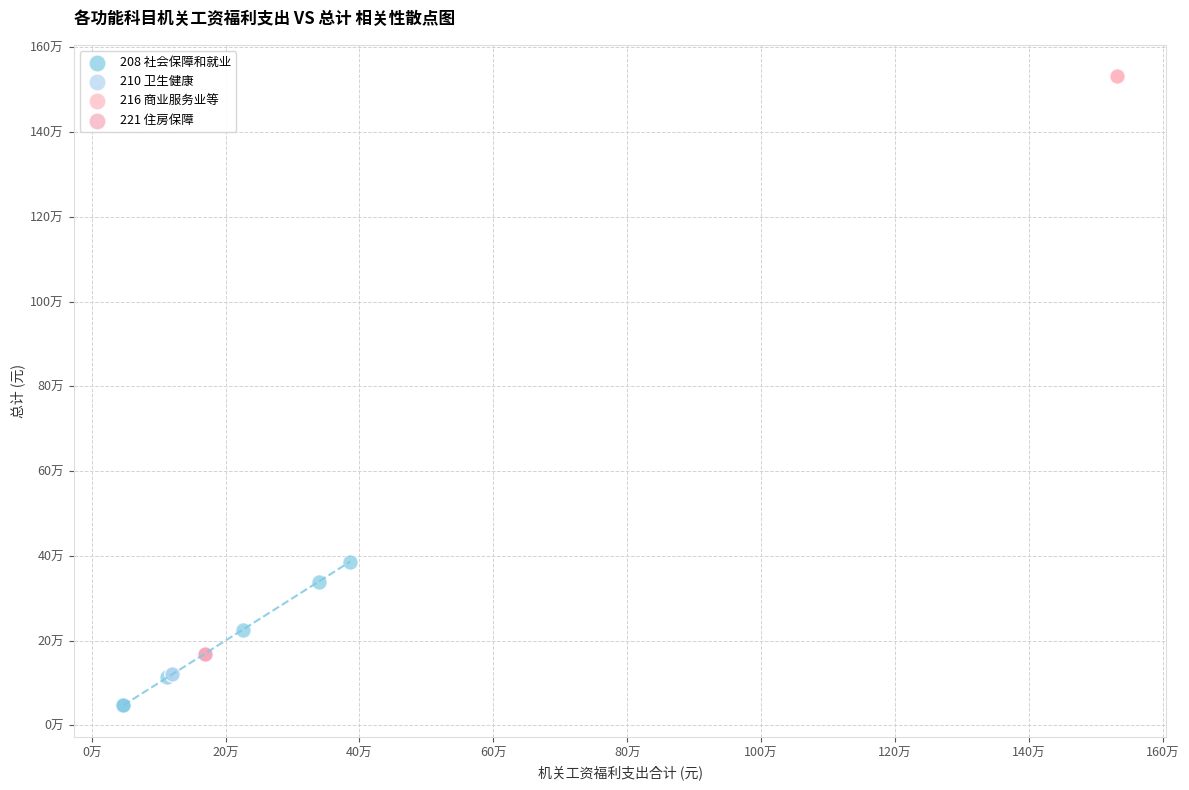

Which series contains the highest Y value?

216 商业服务业等